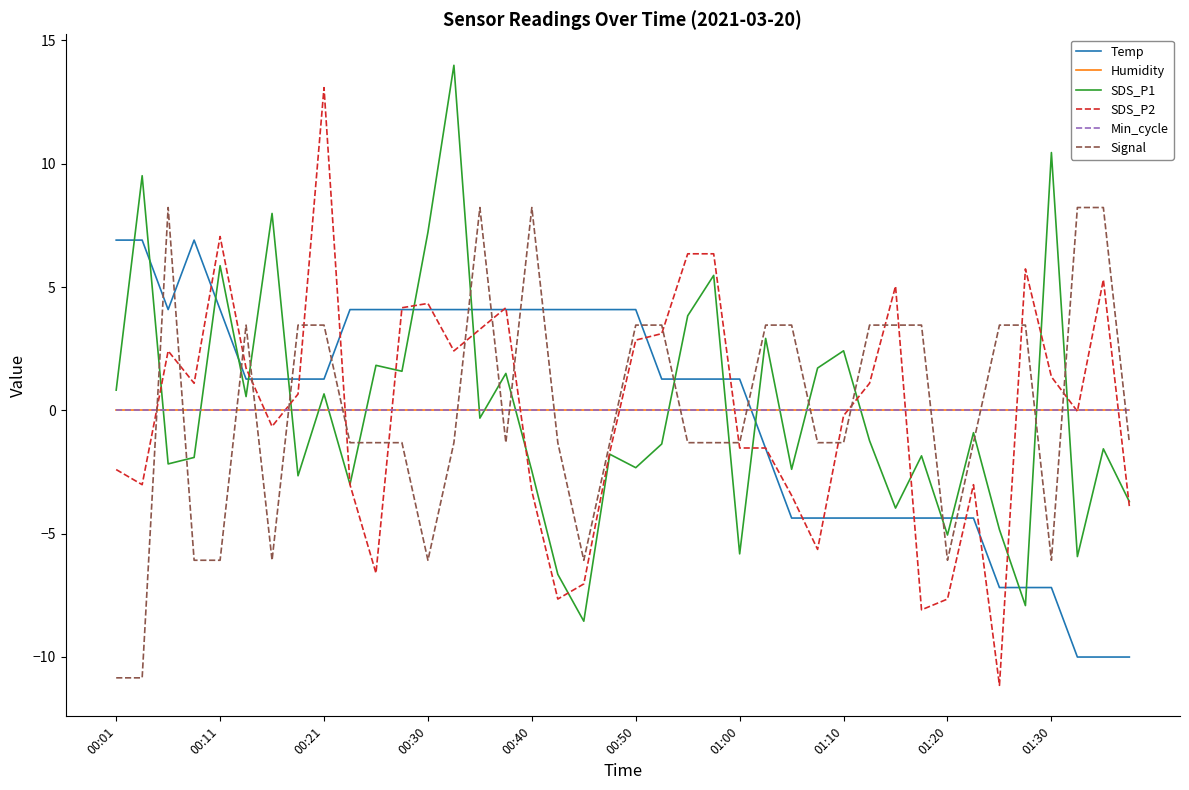

Reading left to right, what are all the values shown in this chart?

Temp: 6.9	6.9	4.1	6.9	4.1	1.3	1.3	1.3	1.3	4.1	4.1	4.1	4.1	4.1	4.1	4.1	4.1	4.1	4.1	4.1	4.1	1.3	1.3	1.3	1.3	-1.6	-4.4	-4.4	-4.4	-4.4	-4.4	-4.4	-4.4	-4.4	-7.2	-7.2	-7.2	-10.0	-10.0	-10.0
Humidity: 0.0	0.0	0.0	0.0	0.0	0.0	0.0	0.0	0.0	0.0	0.0	0.0	0.0	0.0	0.0	0.0	0.0	0.0	0.0	0.0	0.0	0.0	0.0	0.0	0.0	0.0	0.0	0.0	0.0	0.0	0.0	0.0	0.0	0.0	0.0	0.0	0.0	0.0	0.0	0.0
SDS_P1: 0.8	9.5	-2.2	-1.9	5.9	0.6	8.0	-2.7	0.7	-3.0	1.8	1.6	7.2	14.0	-0.3	1.5	-2.5	-6.7	-8.6	-1.8	-2.3	-1.4	3.8	5.5	-5.8	2.9	-2.4	1.7	2.4	-1.2	-4.0	-1.8	-5.1	-0.9	-4.8	-7.9	10.5	-5.9	-1.6	-3.7
SDS_P2: -2.4	-3.0	2.4	1.1	7.0	1.7	-0.7	0.7	13.1	-3.0	-6.6	4.2	4.3	2.4	3.3	4.2	-3.3	-7.7	-7.0	-1.7	2.8	3.1	6.3	6.3	-1.5	-1.5	-3.5	-5.6	-0.2	1.1	5.0	-8.1	-7.7	-3.0	-11.2	5.7	1.4	-0.0	5.3	-3.9
Min_cycle: 0.0	0.0	0.0	0.0	0.0	0.0	0.0	0.0	0.0	0.0	0.0	0.0	0.0	0.0	0.0	0.0	0.0	0.0	0.0	0.0	0.0	0.0	0.0	0.0	0.0	0.0	0.0	0.0	0.0	0.0	0.0	0.0	0.0	0.0	0.0	0.0	0.0	0.0	0.0	0.0
Signal: -10.8	-10.8	8.2	-6.1	-6.1	3.5	-6.1	3.5	3.5	-1.3	-1.3	-1.3	-6.1	-1.3	8.2	-1.3	8.2	-1.3	-6.1	-1.3	3.5	3.5	-1.3	-1.3	-1.3	3.5	3.5	-1.3	-1.3	3.5	3.5	3.5	-6.1	-1.3	3.5	3.5	-6.1	8.2	8.2	-1.3